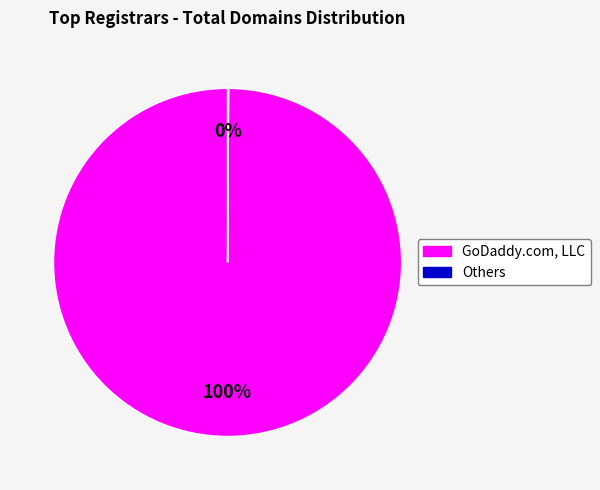

To the nearest percent, what is the difference between the largest and smallest slice percentages?

100%